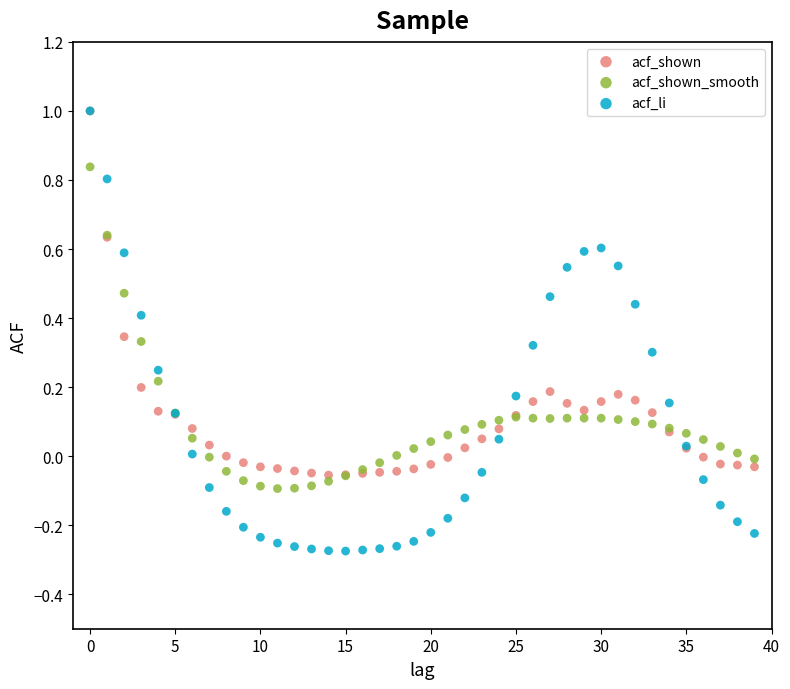

What are all the series names shown in the legend?

acf_shown, acf_shown_smooth, acf_li